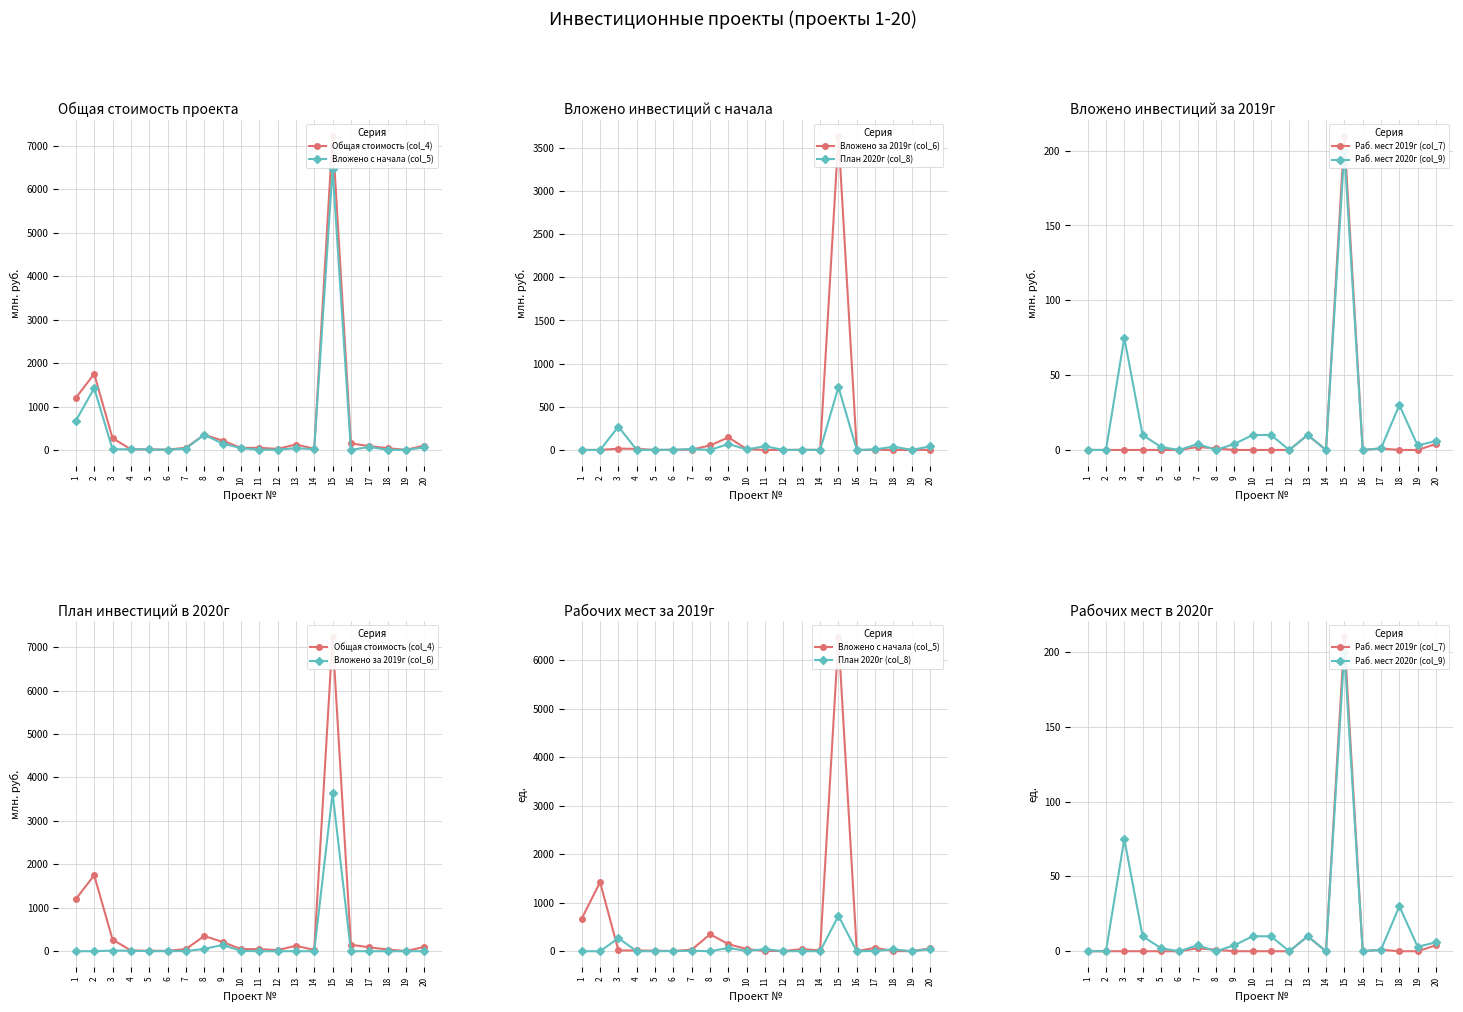

Which series has the largest total across all categories?

Общая стоимость (col_4)